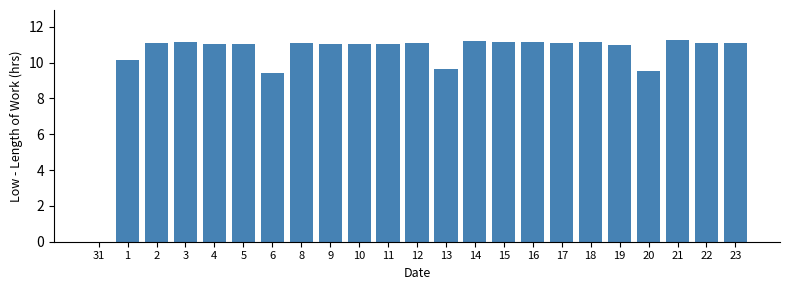

What is the ratio of the value at 23 to the value at 13?

1.2